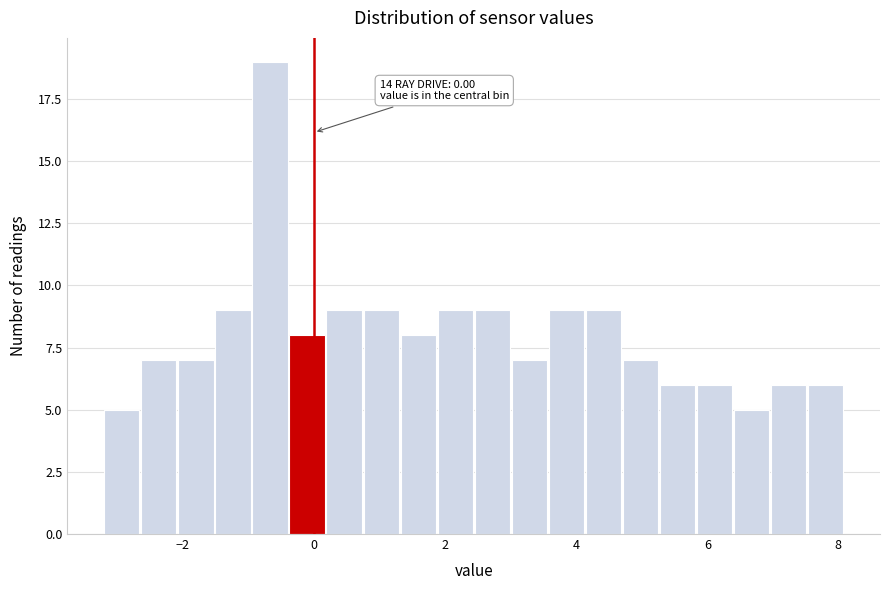

Around what value on the x-axis is the tallest bar? Give the approximate position of its centre, as read against the axis.

-0.6